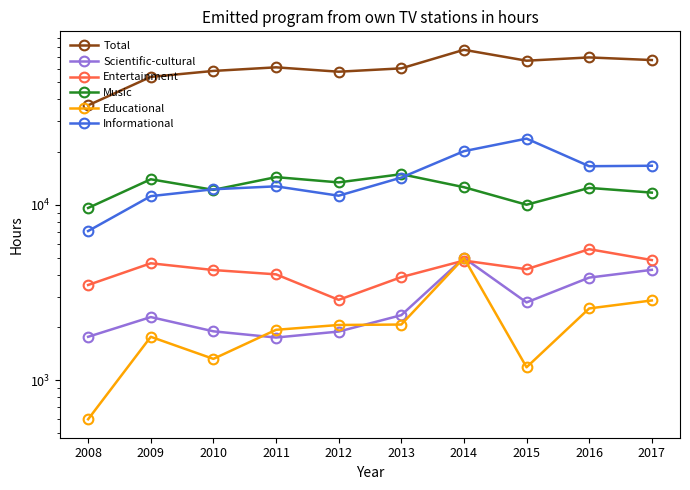

What are all the series names shown in the legend?

Total, Scientific-cultural, Entertainment, Music, Educational, Informational